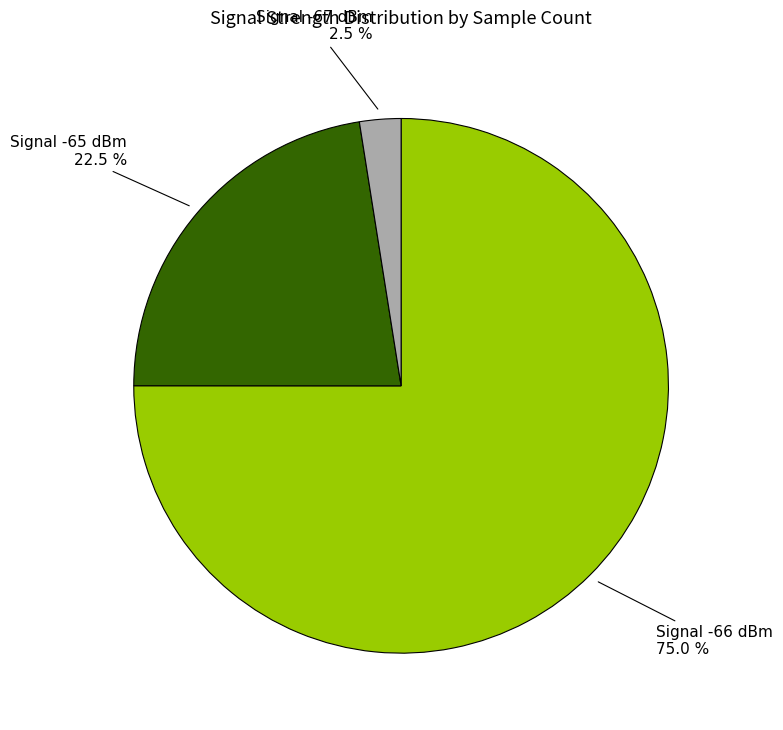

Which category has the biggest portion of the pie?

Signal -66 dBm